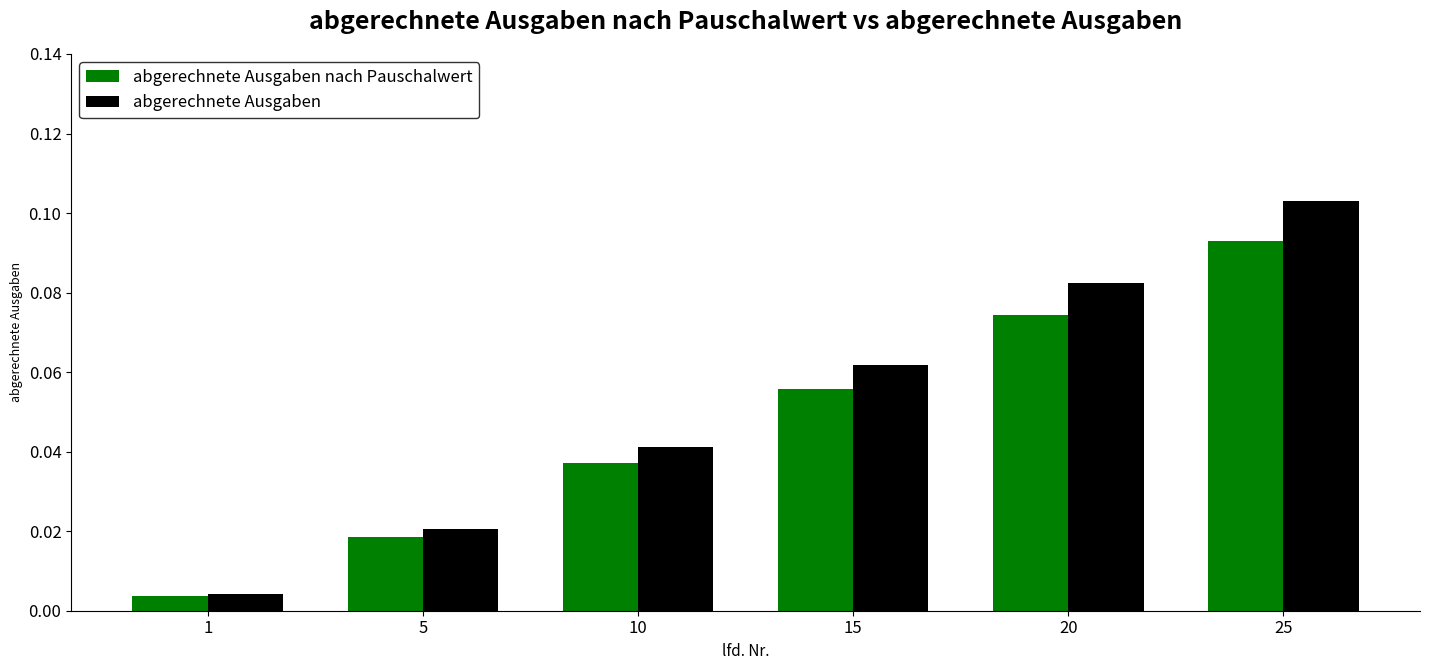

Which series has the widest spread of values?

abgerechnete Ausgaben